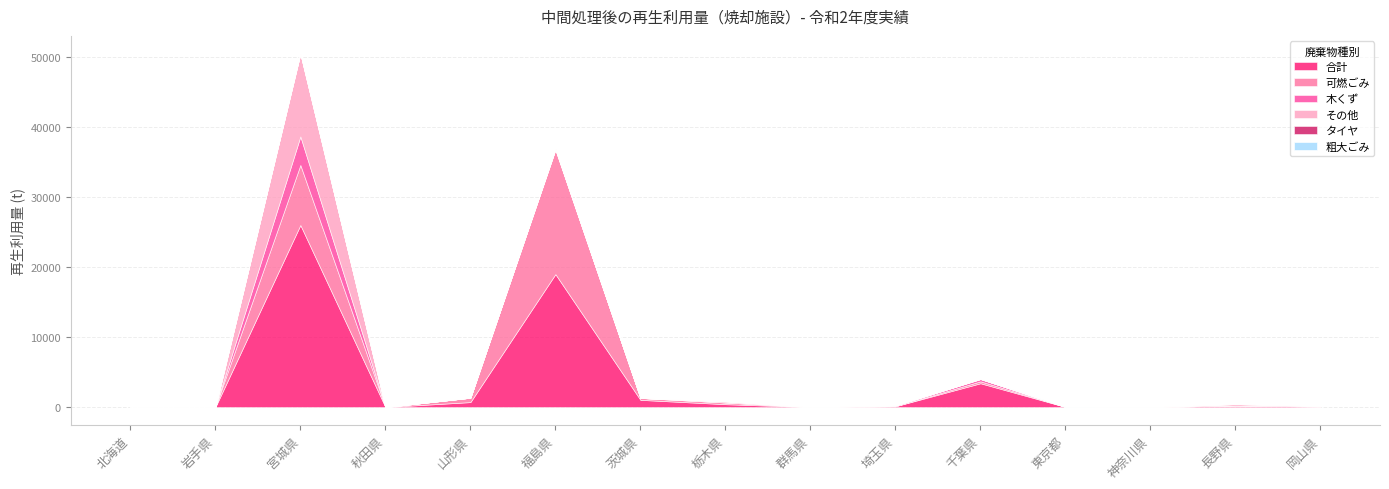

True or false: 木くず has more than 2 points higher than both neighbors.

True